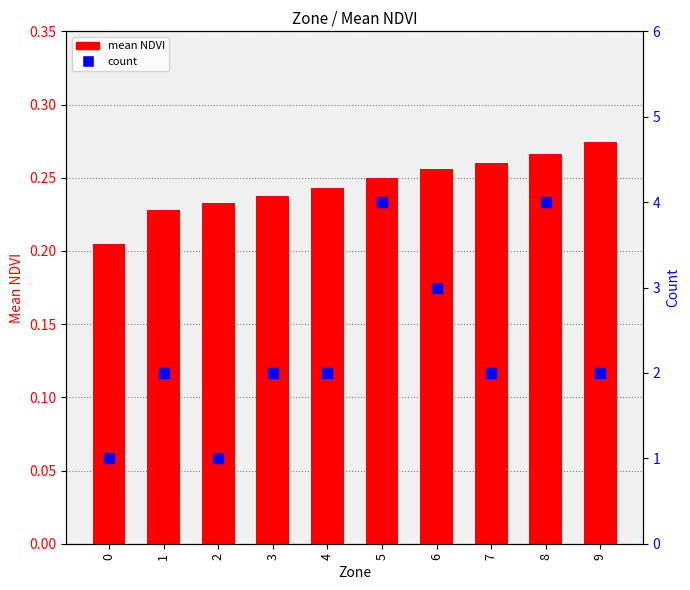

Which series has the largest total across all categories?

count